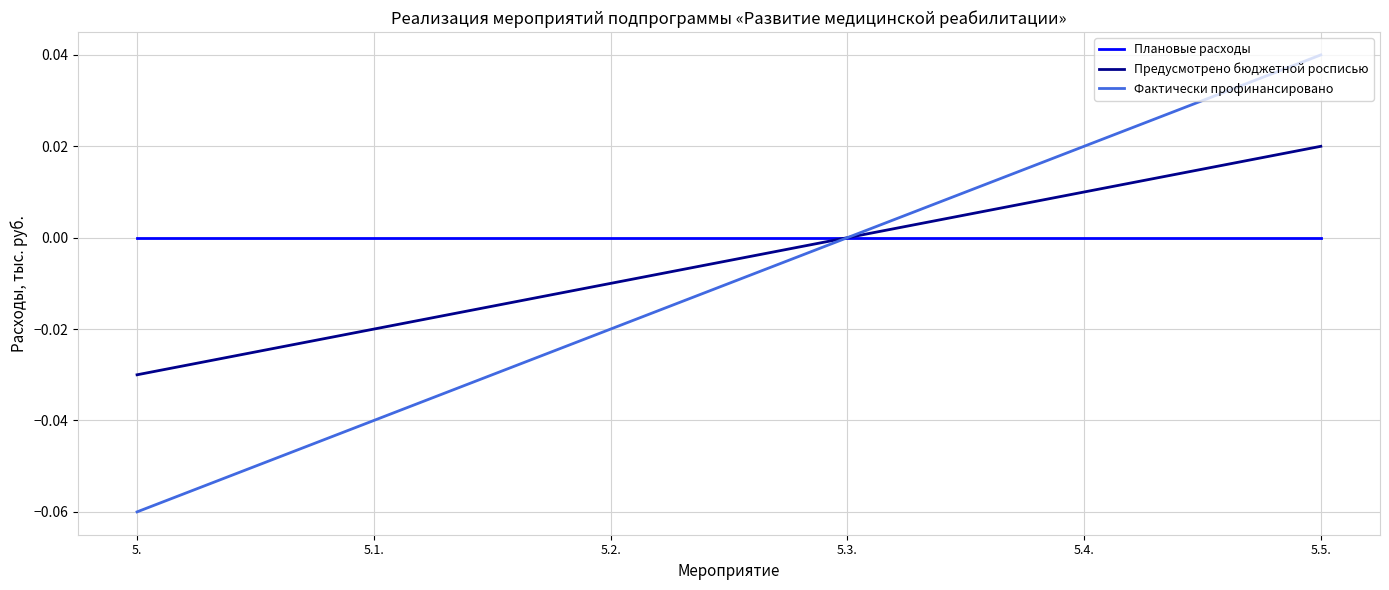

True or false: Предусмотрено бюджетной росписью has more than 1 points higher than both neighbors.

False